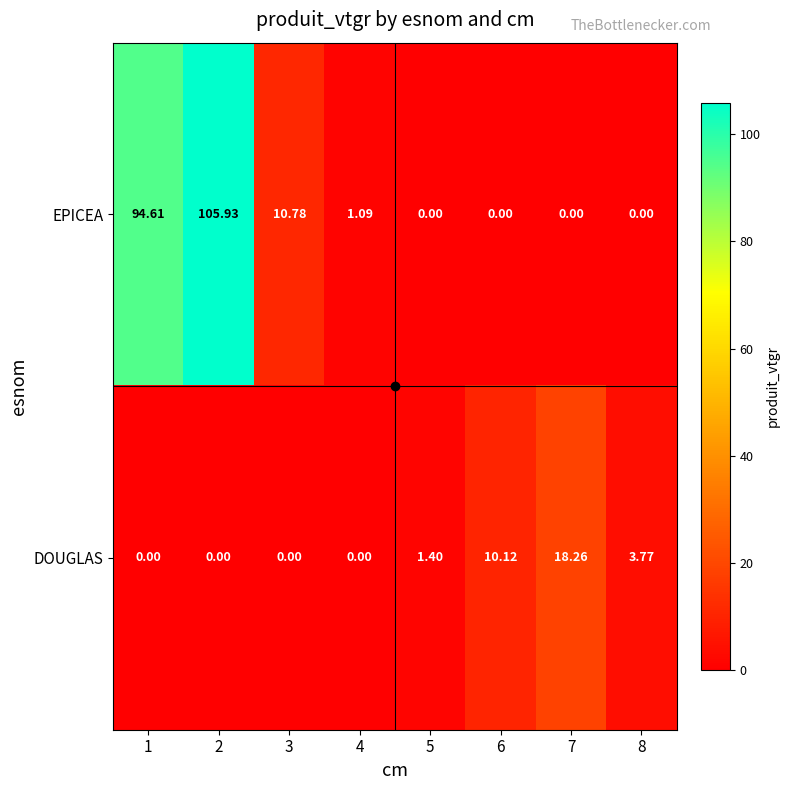

Is the value of EPICEA at 3 greater than the value of DOUGLAS at 7?

No